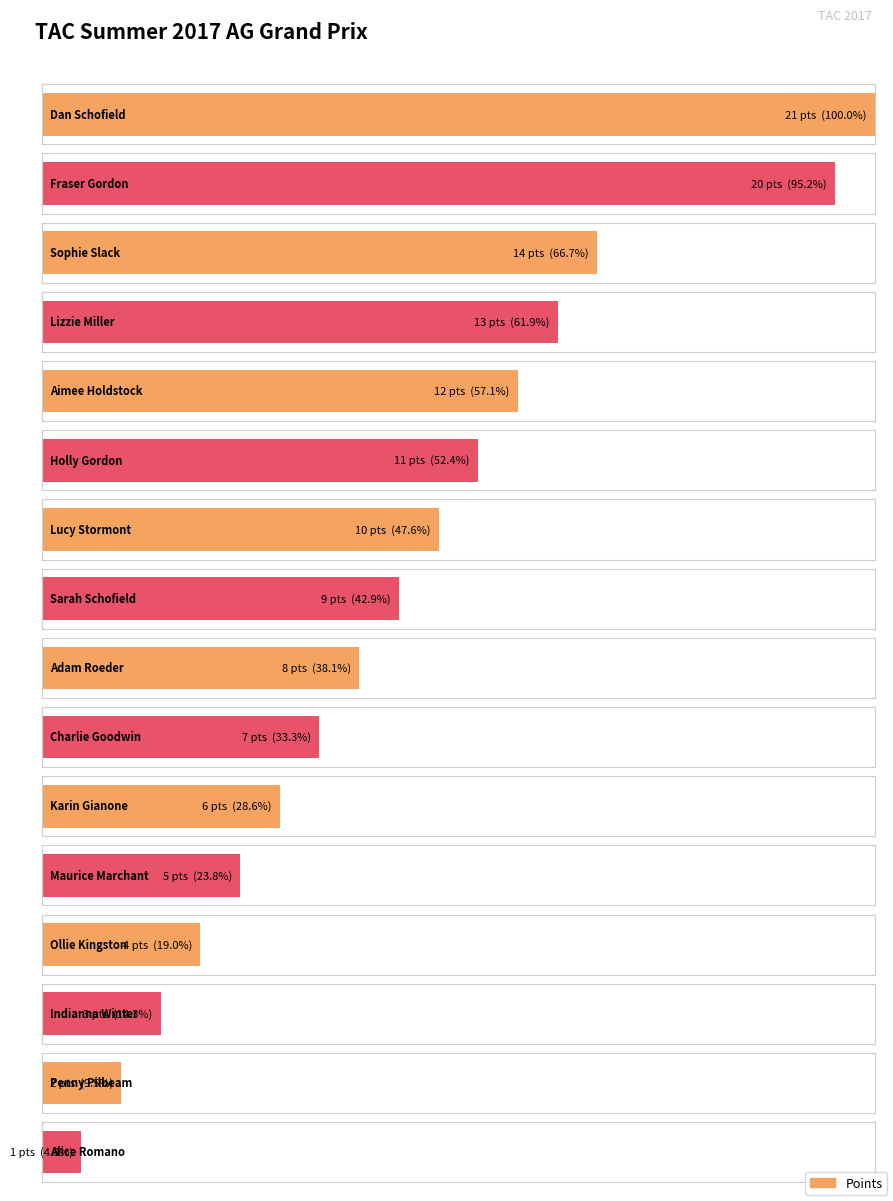

Are the bars horizontal?

Yes